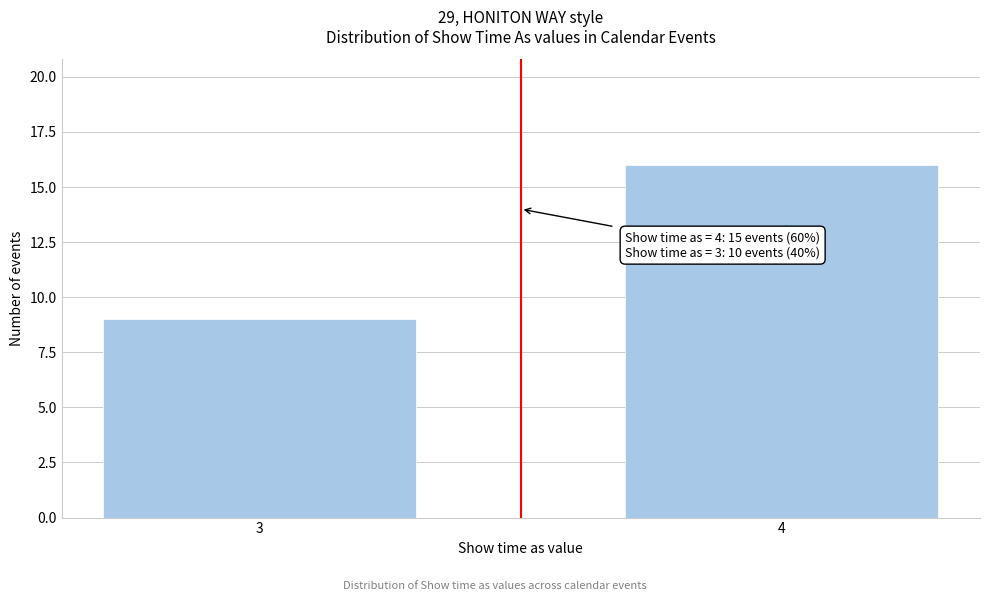

Reading left to right, what are all the values shown in this chart?

3=9	4=16